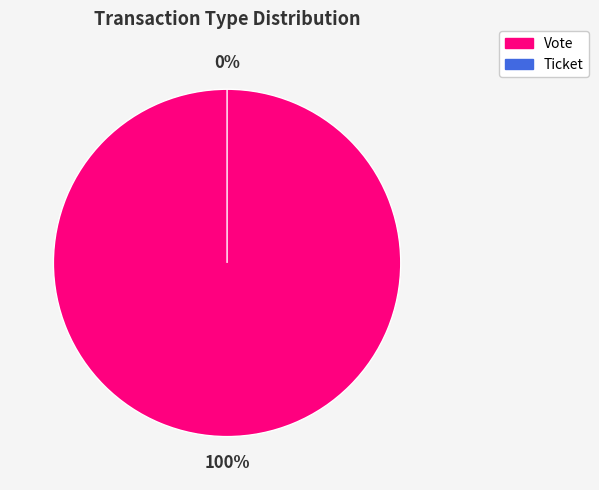

How many segments does this pie chart have?

2